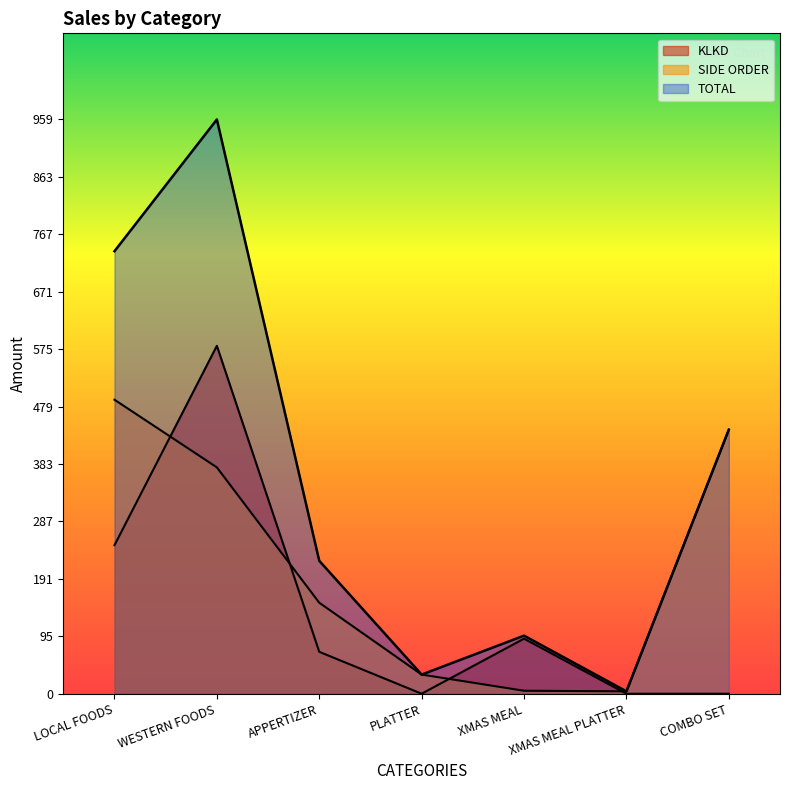

How many values in the SIDE ORDER series exceed 152?

3